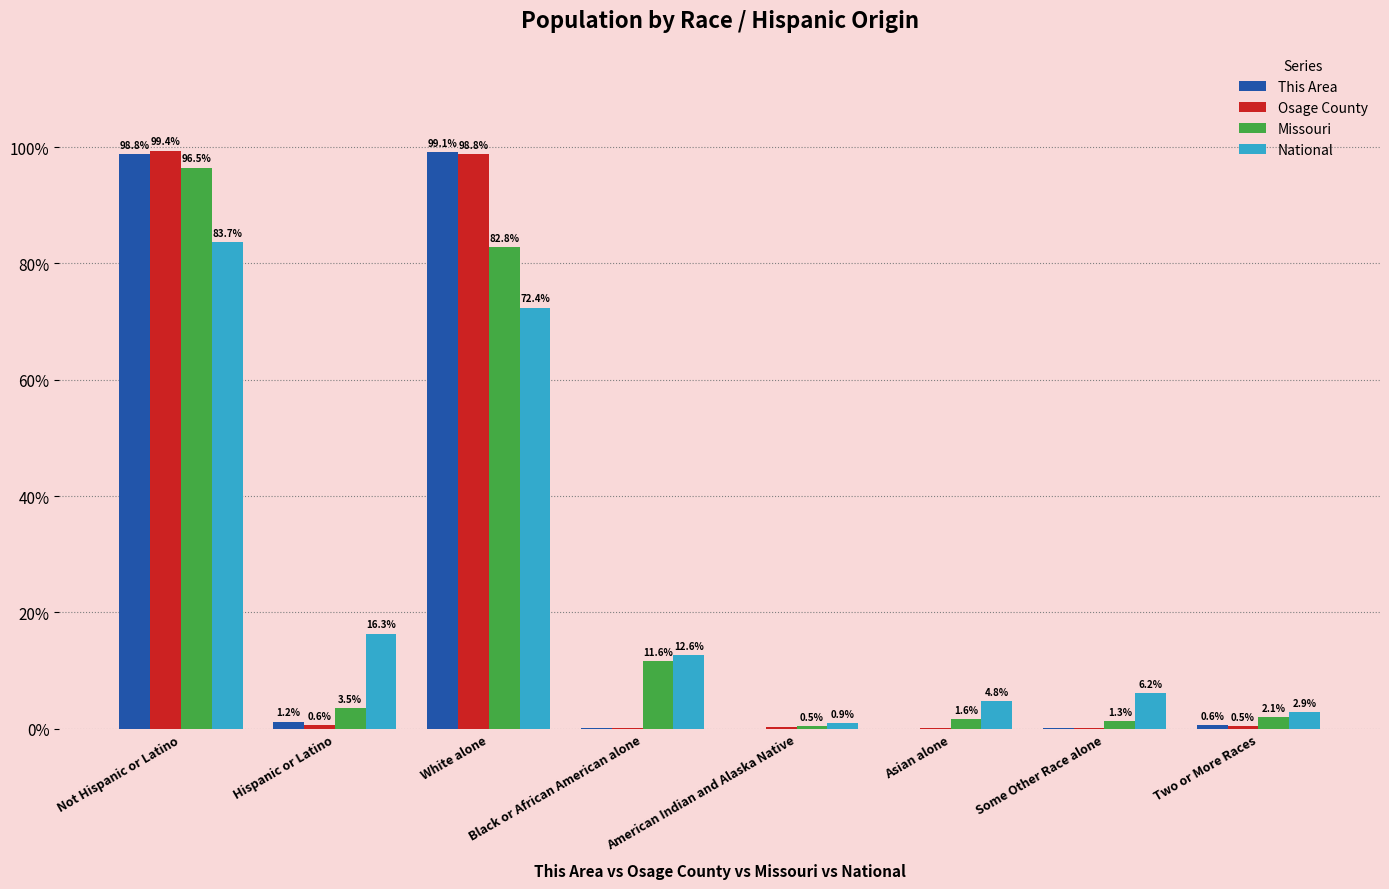

Between Asian alone and Two or More Races, which series saw the biggest shift?

National